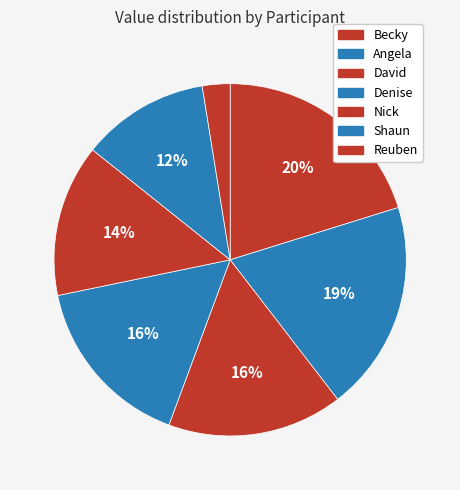

The Denise slice represents 30% of the pie. True or false?

False